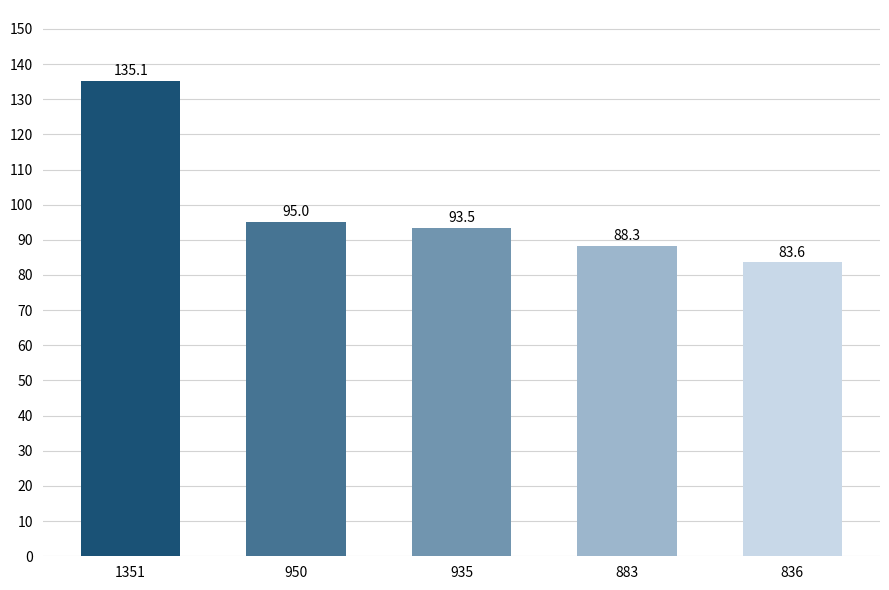

How many data points are less than 93?

2